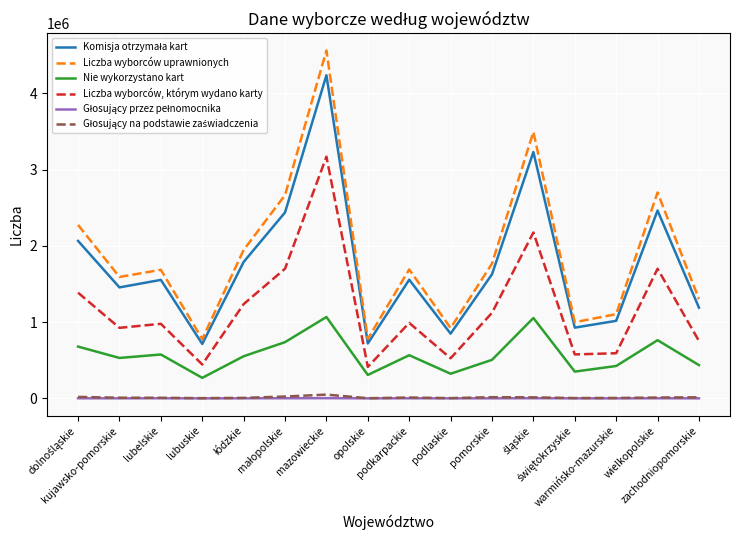

What is the difference between the maximum and minimum values in the Liczba wyborców uprawnionych series?

3782610